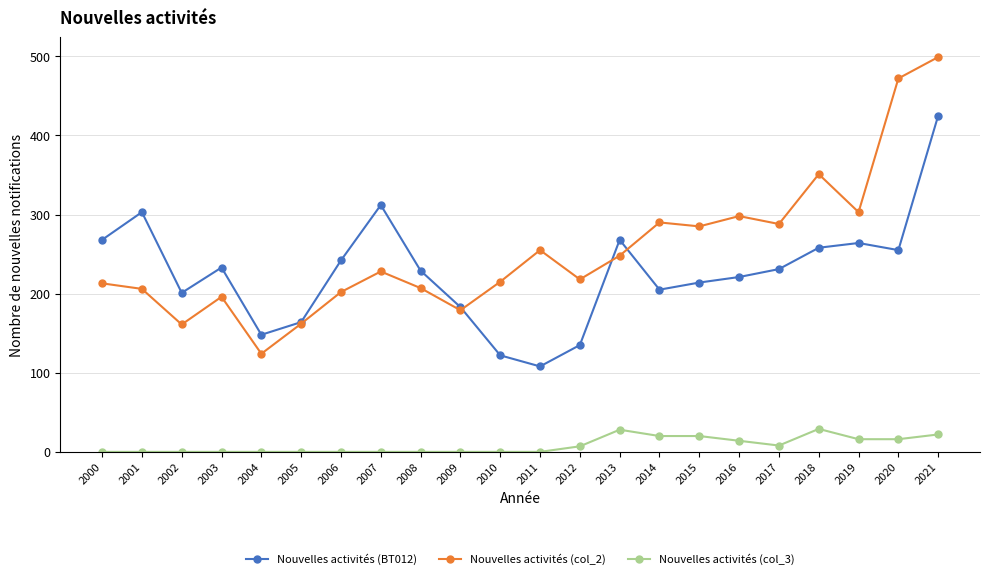

What is the difference between the highest and lowest values at 2005?

164